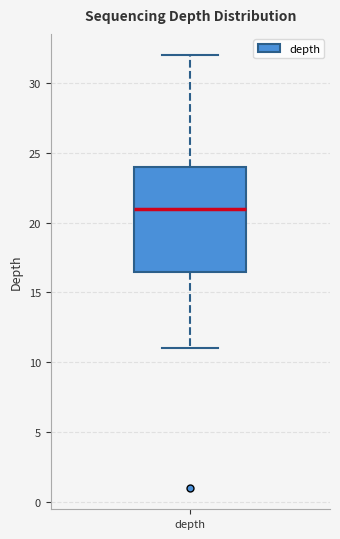

Transcribe this box plot: give where the median line is, the range the box spans, and where the two whiskers end, as read against the y-axis. The values are not printed on the chart, so give them approximately, as read against the axis.

median 21.0, box 16.5 to 24.0, whiskers 11.0 to 32.0